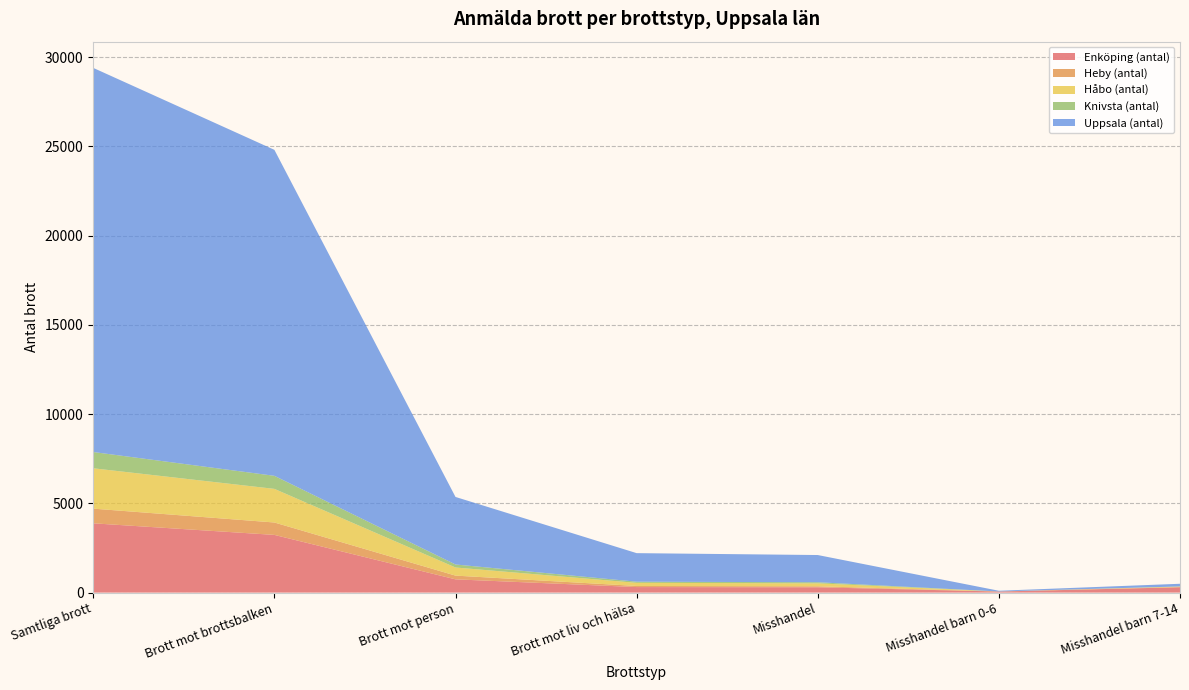

Reading left to right, transcribe all the data shown in this chart.

Enköping (antal): 3881	3232	742	309	297	59	299
Heby (antal): 822	695	209	62	56	1	12
Håbo (antal): 2261	1884	455	175	166	1	27
Knivsta (antal): 911	731	169	65	61	1	8
Uppsala (antal): 21519	18262	3783	1599	1524	41	148